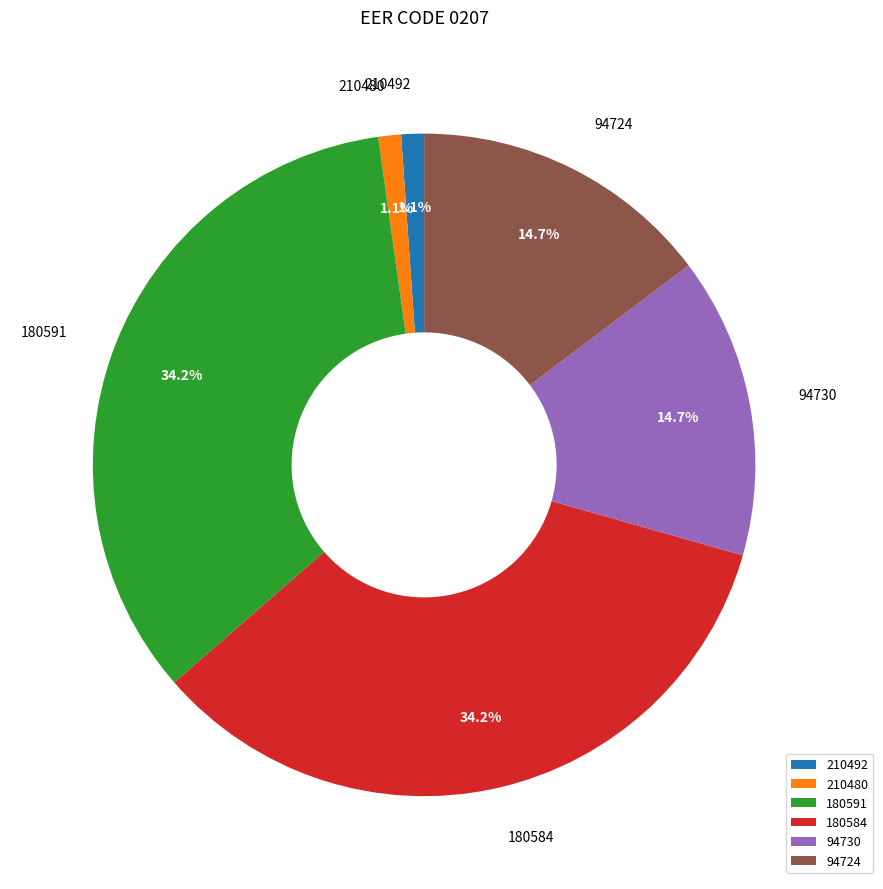

Is there any slice that represents more than half of the pie?

No